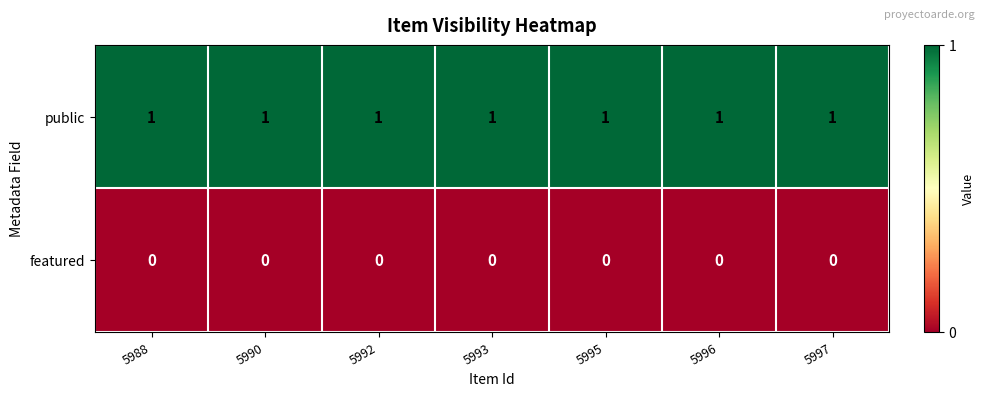

List the series in order of their overall mean, highest first.

public, featured